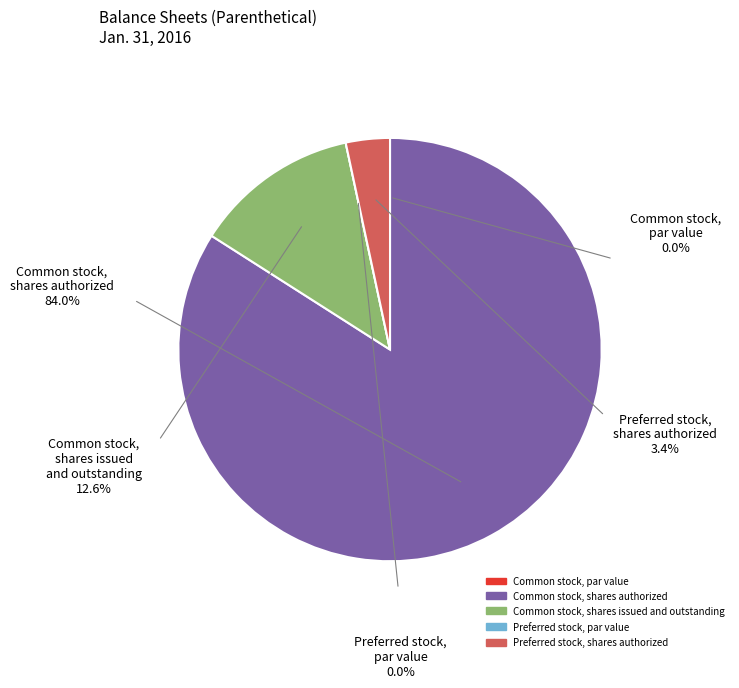

Is there a majority slice in this chart?

Yes